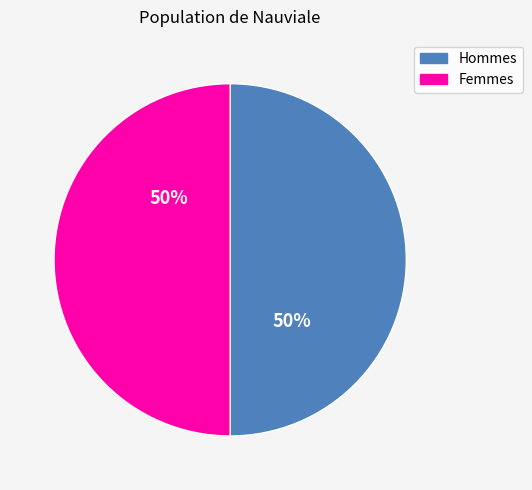

How many segments does this pie chart have?

2